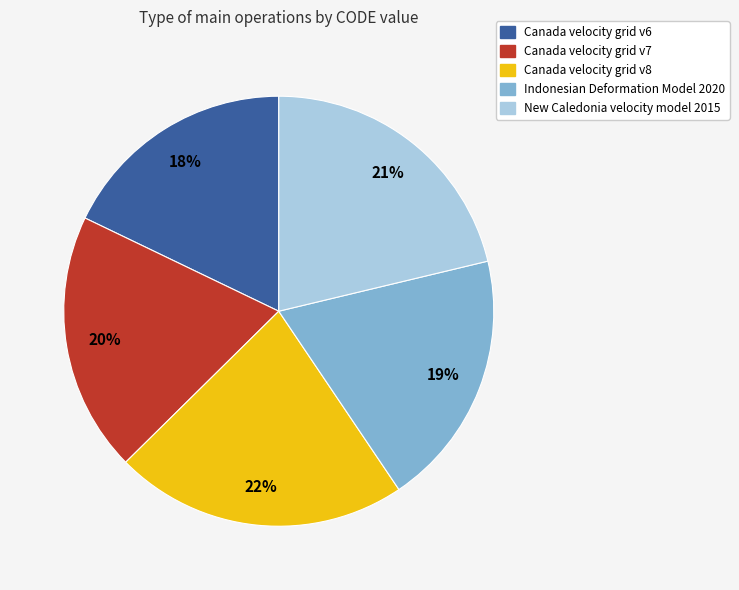

To the nearest percent, what percentage of the pie is Canada velocity grid v6?

18%